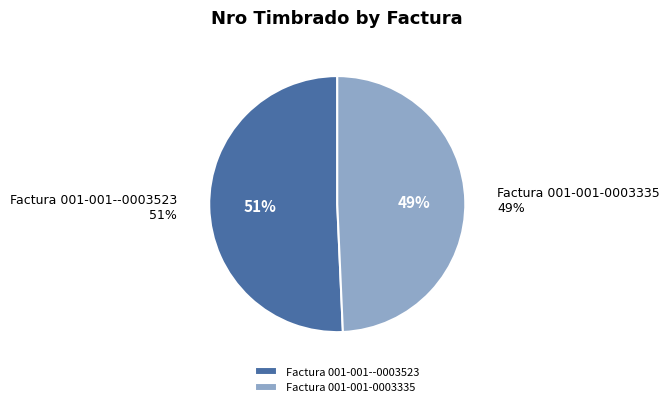

Rank the categories by value from highest to lowest.

Factura 001-001--0003523, Factura 001-001-0003335